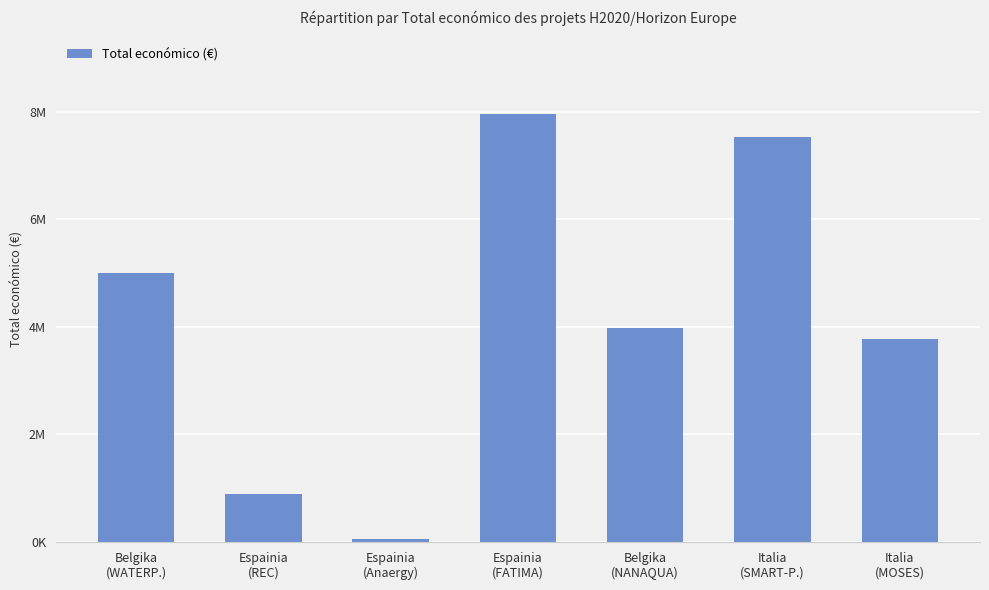

At which label is the value closest to 4008348?

Belgika
(NANAQUA)